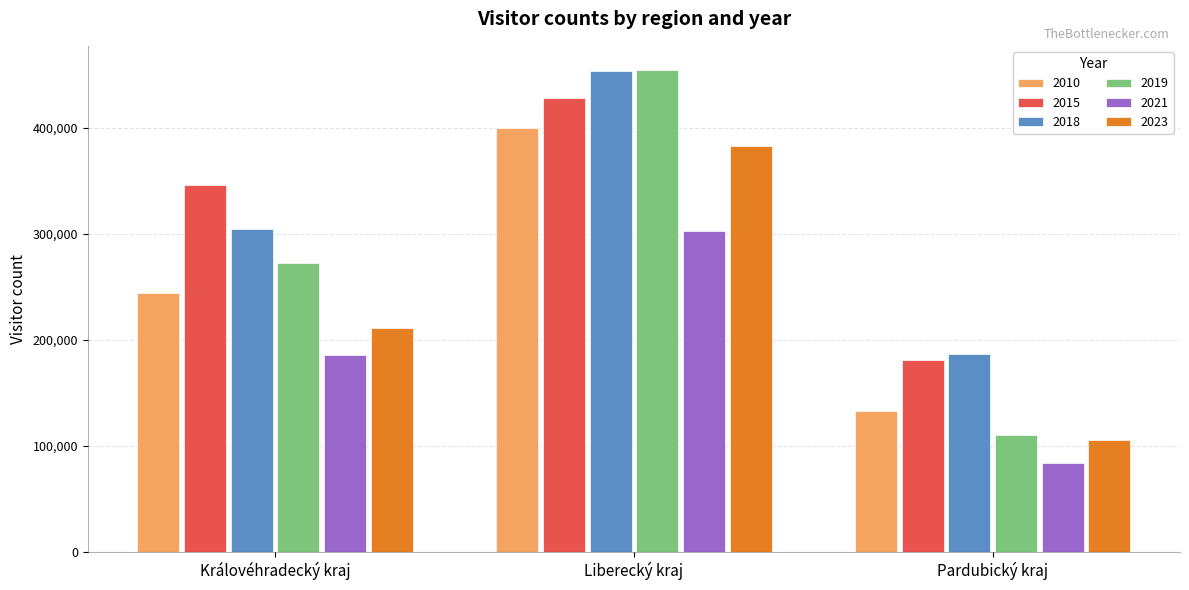

What is the average value of the 2010 series?

258862